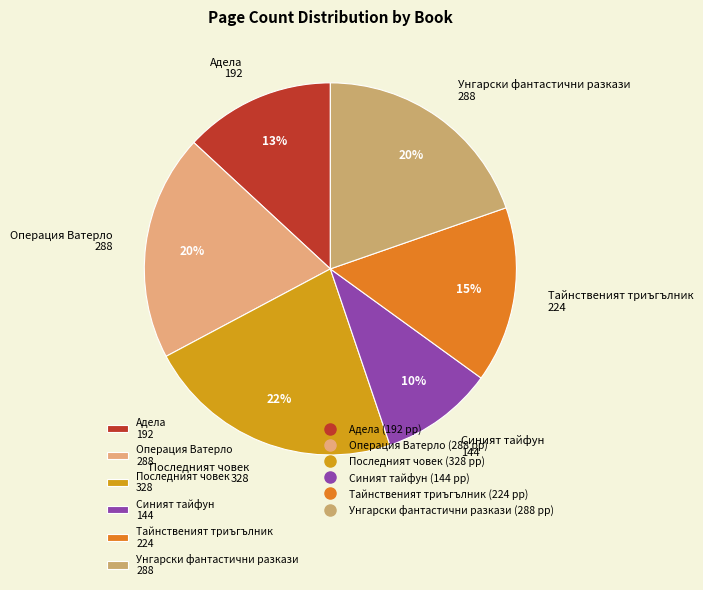

To the nearest percent, what is the difference between the Синият тайфун 144 and Адела 192 slice percentages?

3%